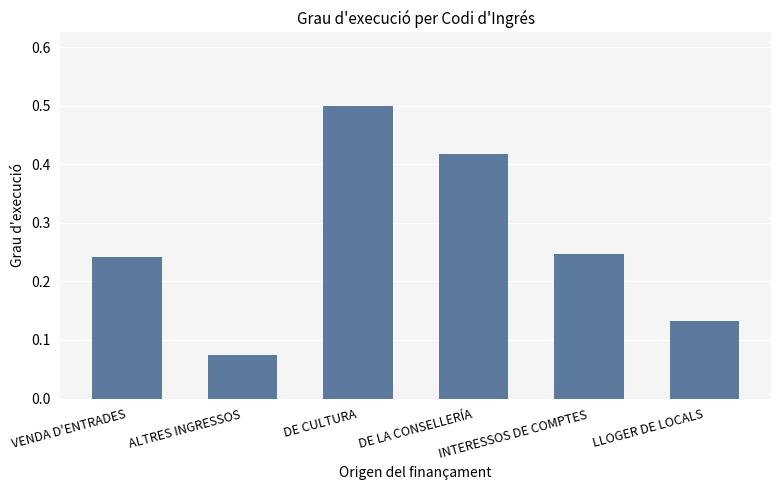

What is the label of the 6th bar from the left?

LLOGER DE LOCALS